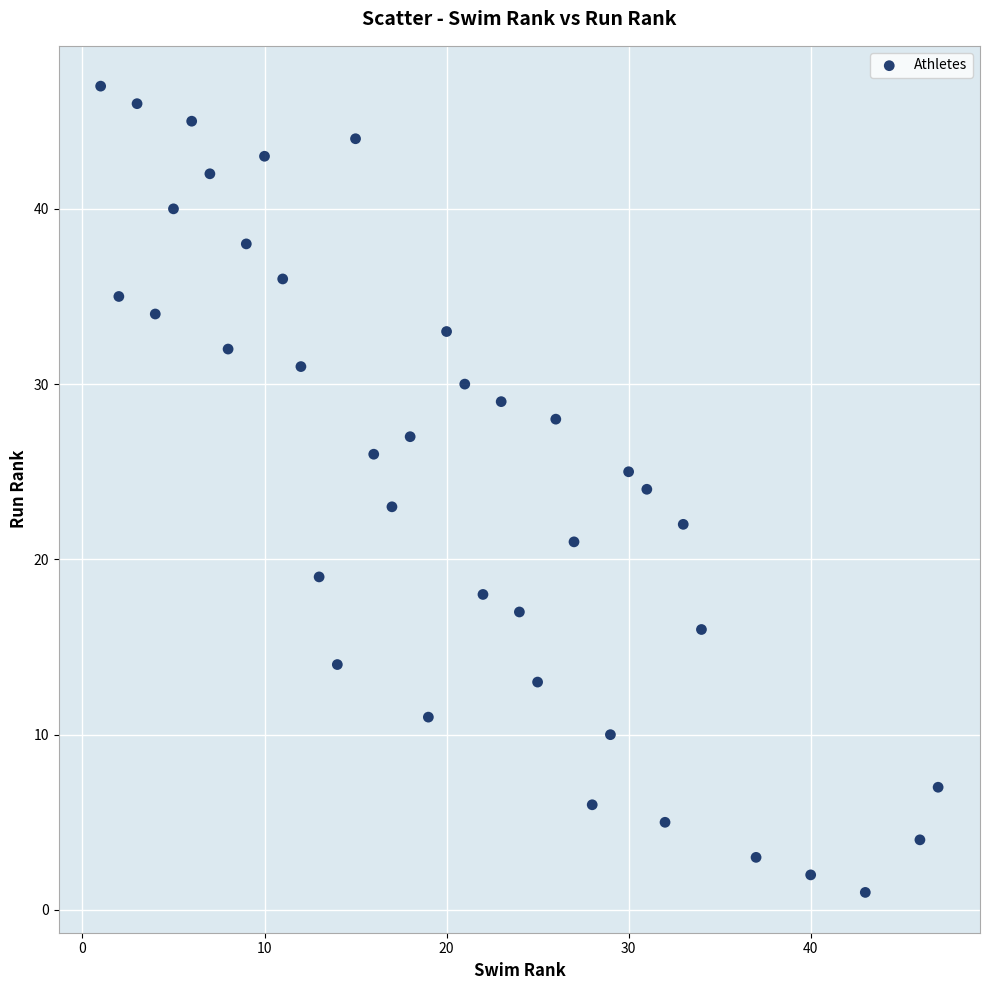

What is the range of X values (max minus min)?

46